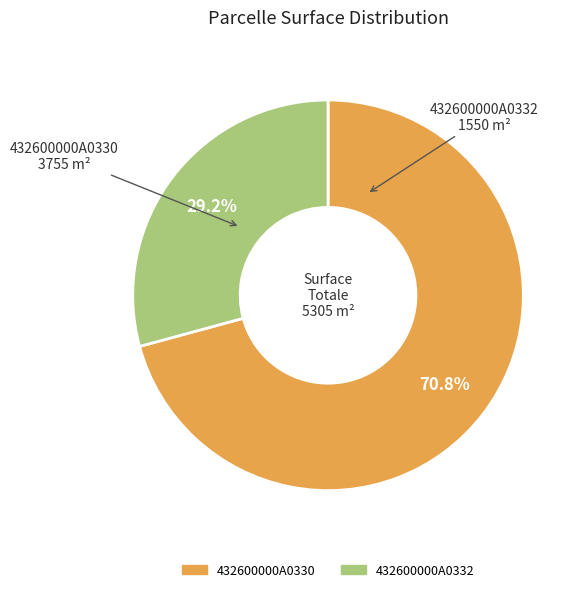

Which category has the biggest portion of the pie?

432600000A0330